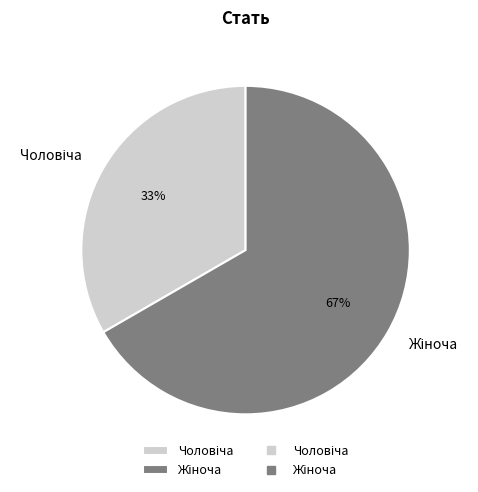

To the nearest percent, what is the average slice percentage?

50%